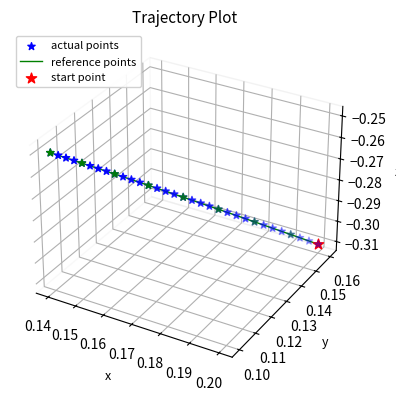

Which series has the largest total across all categories?

reference points